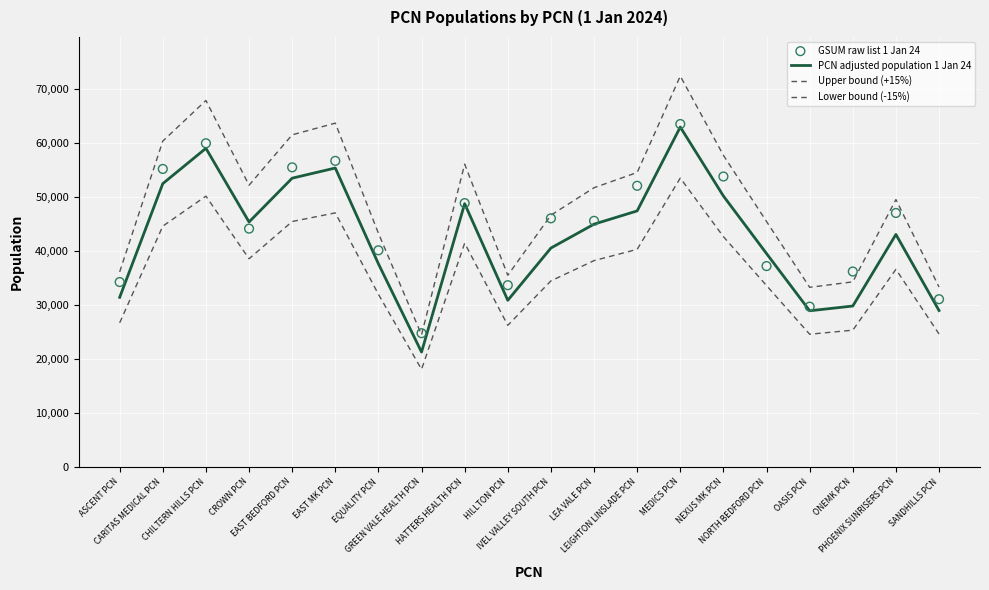

Which series has the largest total across all categories?

Upper bound (+15%)